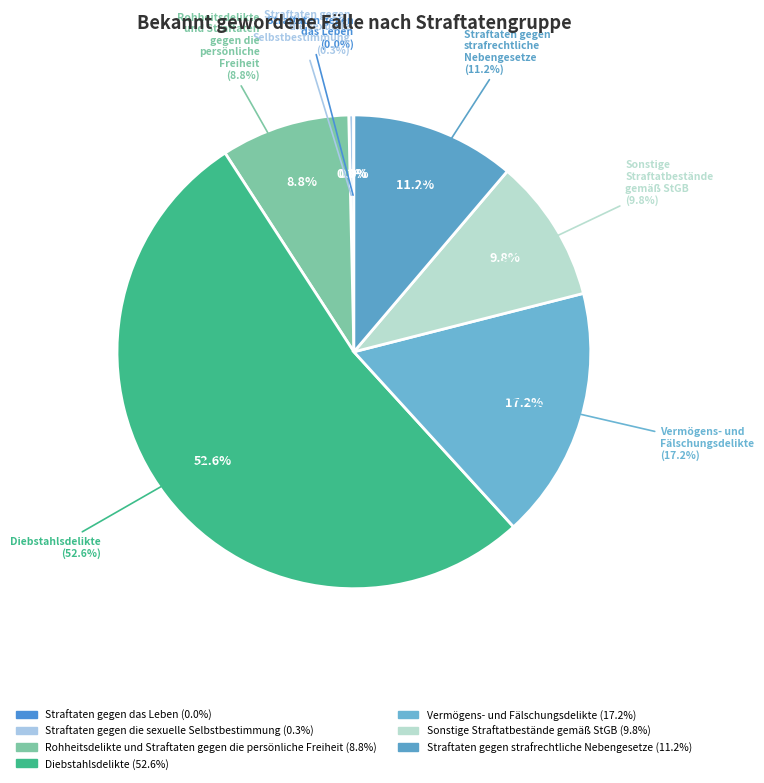

To the nearest percent, what is the difference between the Vermögens- und
Fälschungsdelikte and Straftaten gegen
das Leben slice percentages?

17%